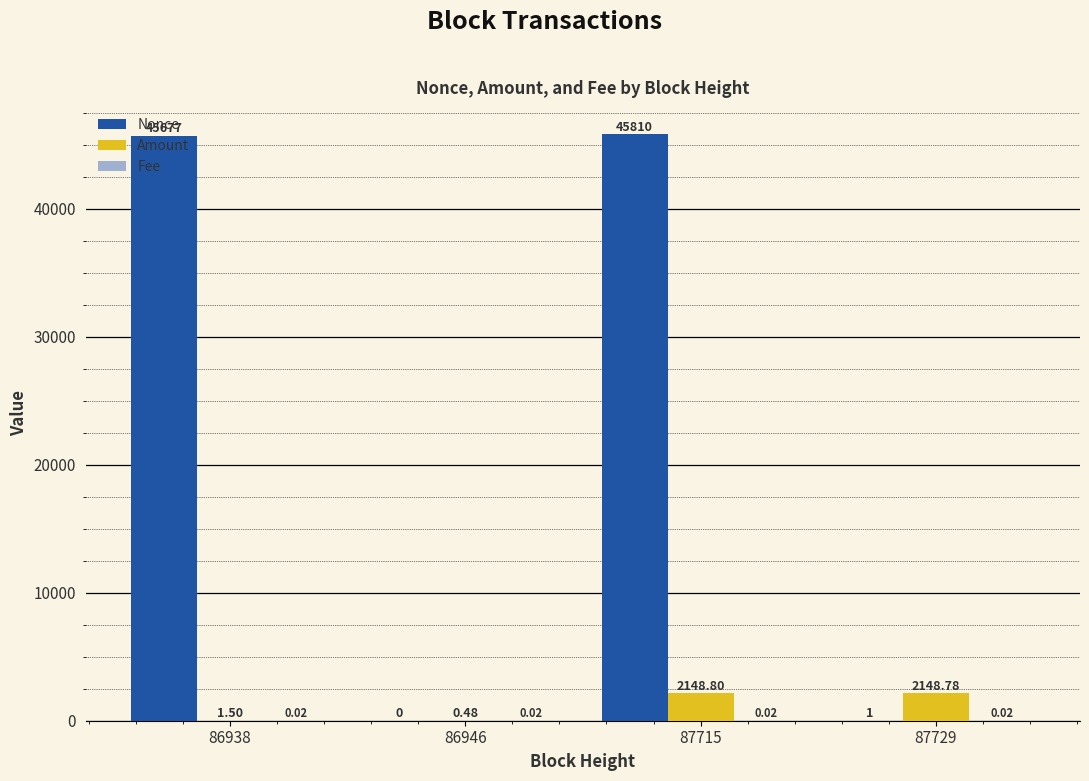

Which label corresponds to the largest value in the chart?

87715